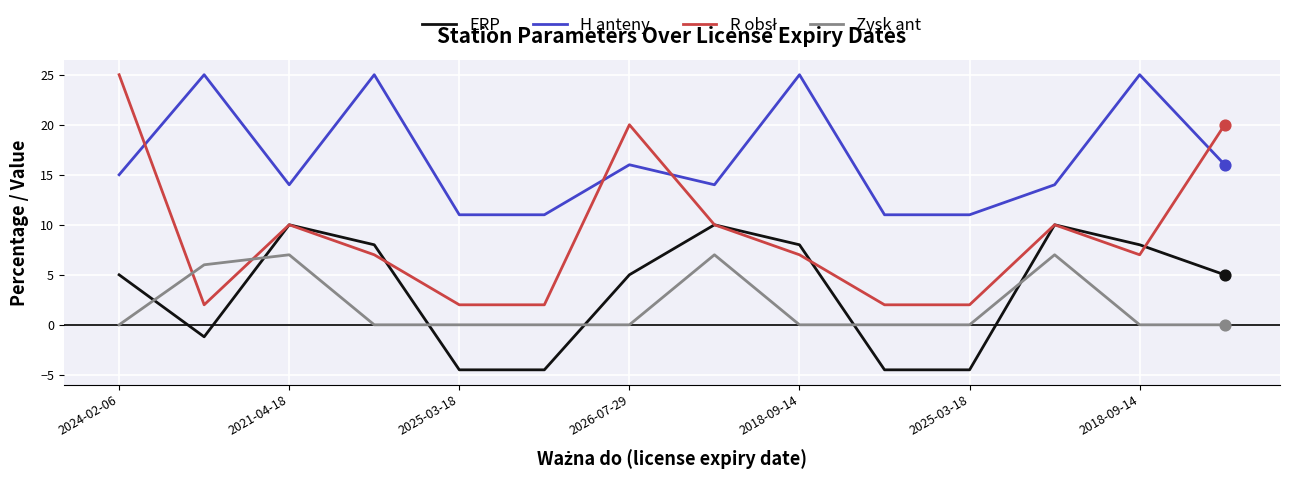

What is the maximum value for H anteny?

25.0